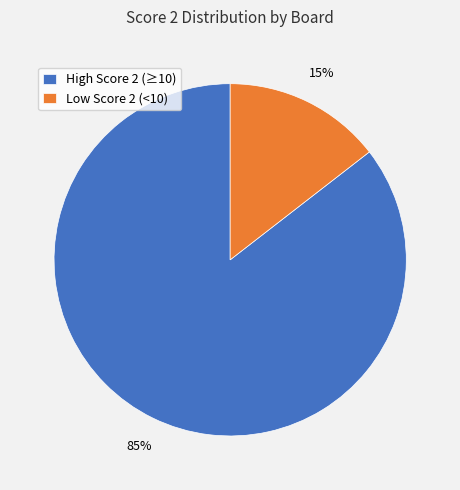

True or false: High Score 2 (≥10) accounts for 85% of the total.

True